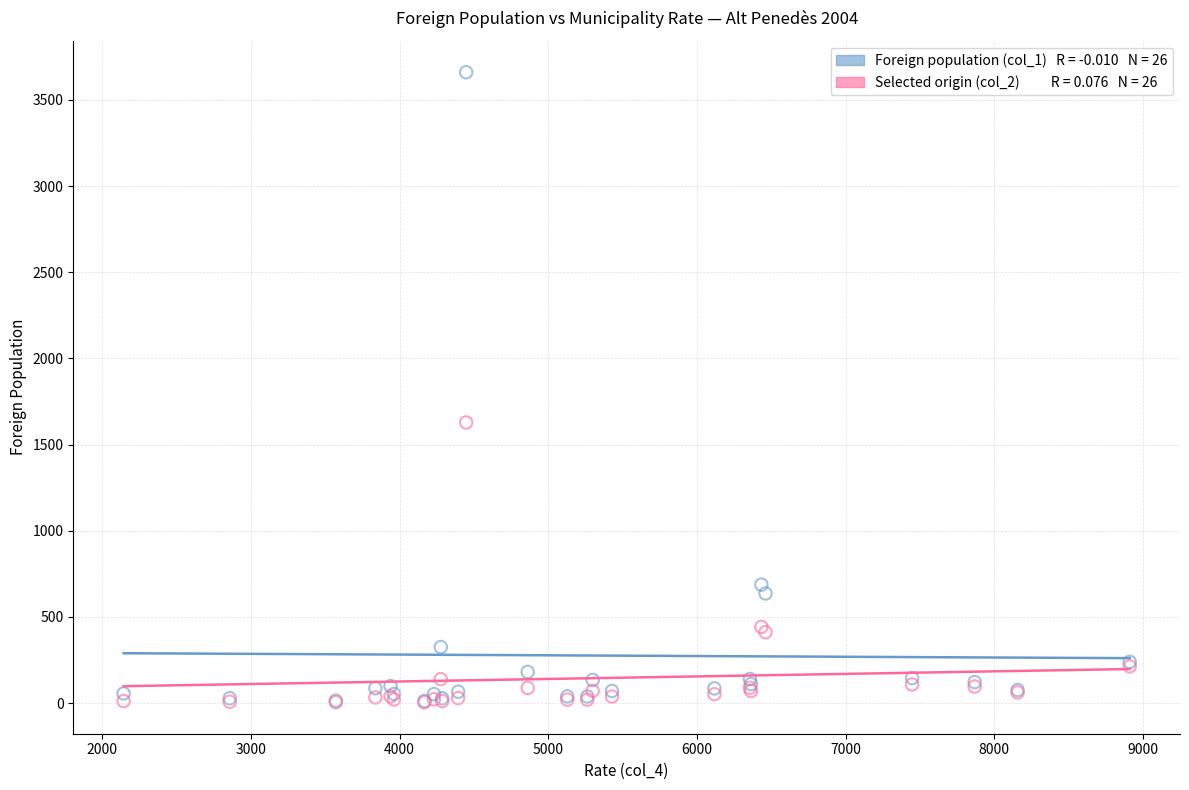

Across all series, what Y value is closest to 1832?

1628